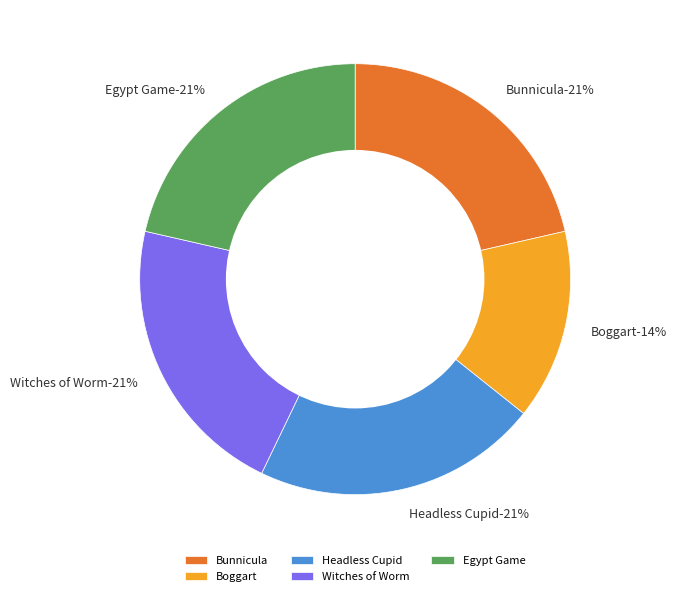

To the nearest percent, what is the combined percentage of Egypt Game and Bunnicula?

43%